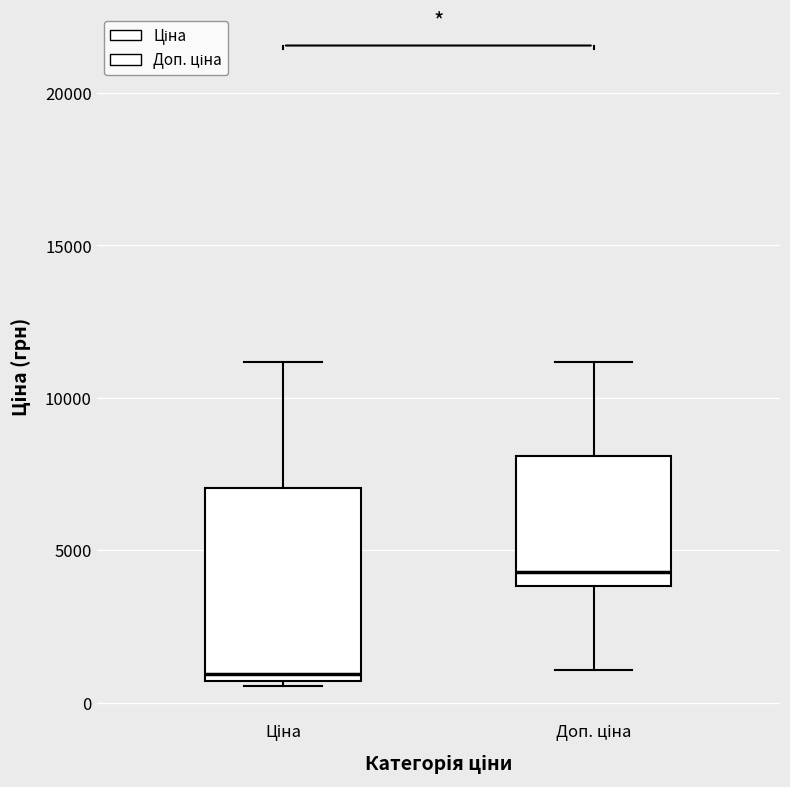

Where does the median line of the box for Ціна sit on the y-axis? The values are not printed on the chart, so give them approximately, as read against the axis.

1000